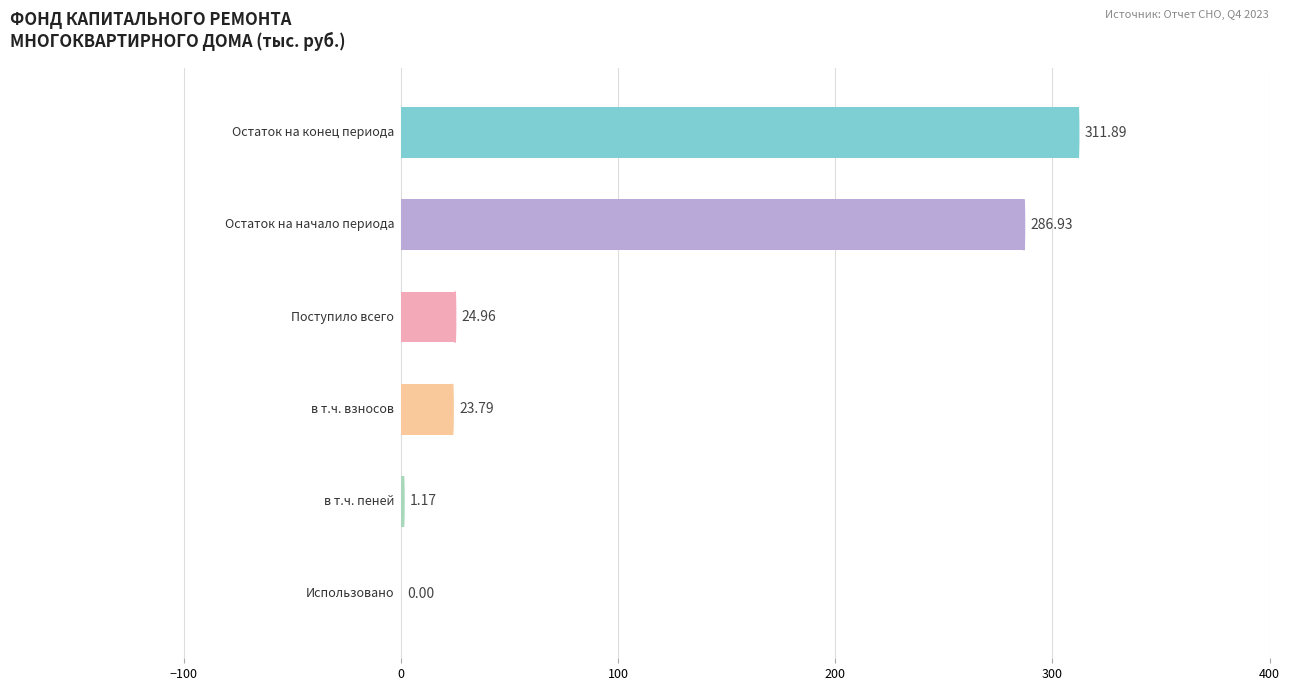

What is the sum of all values?

648.7